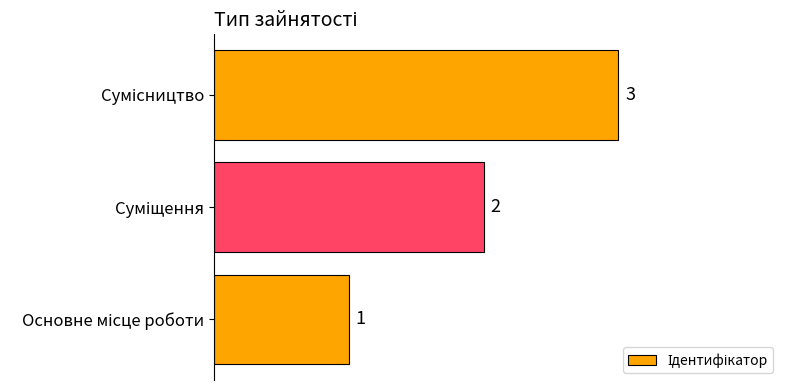

How many values are between 1 and 3?

3